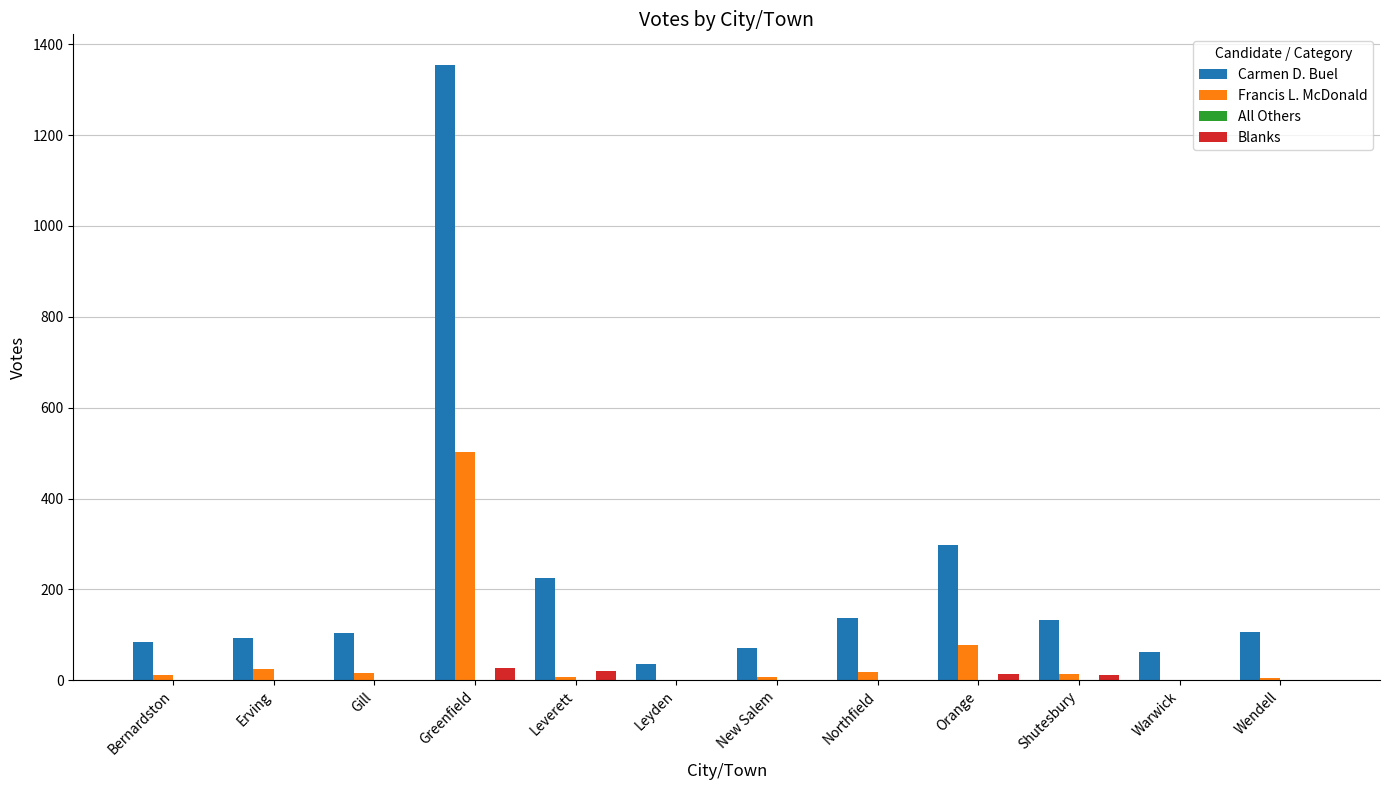

The value of Francis L. McDonald at Wendell is 6. True or false?

True